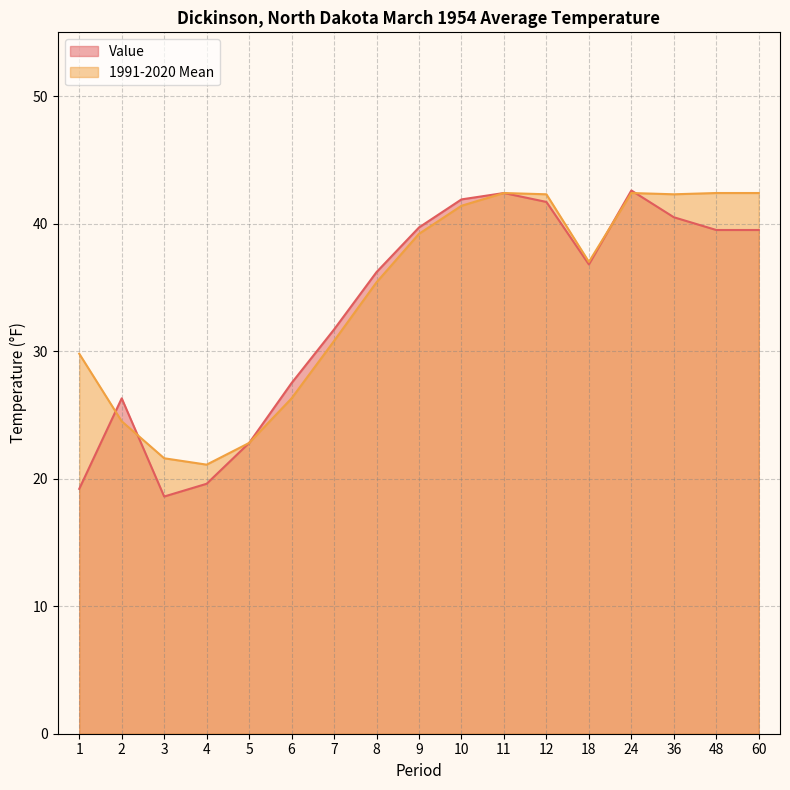

Reading right to left, list all the values displayed in this chart.

Value: 60=39.5	48=39.5	36=40.5	24=42.6	18=36.8	12=41.7	11=42.4	10=41.9	9=39.7	8=36.2	7=31.7	6=27.5	5=22.8	4=19.6	3=18.6	2=26.3	1=19.2
1991-2020 Mean: 60=42.4	48=42.4	36=42.3	24=42.4	18=37.0	12=42.3	11=42.4	10=41.4	9=39.2	8=35.4	7=30.8	6=26.3	5=22.8	4=21.1	3=21.6	2=24.5	1=29.8